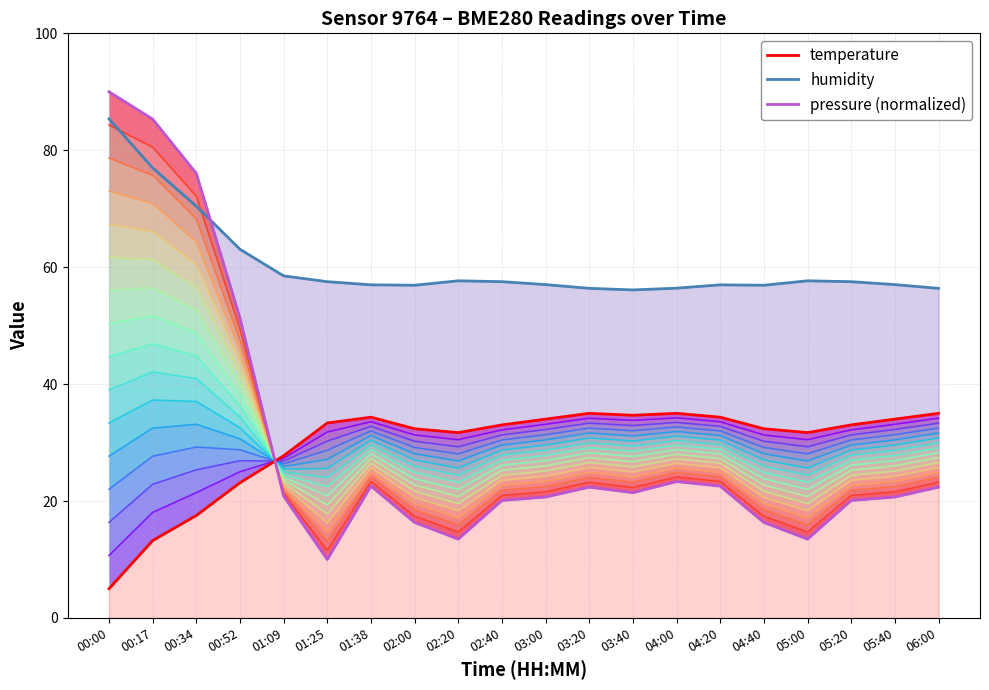

Reading left to right, transcribe all the data shown in this chart.

pressure: 90.0	85.3	76.0	51.3	20.8	10.0	22.6	16.3	13.5	20.1	20.7	22.4	21.4	23.3	22.6	16.3	13.5	20.1	20.7	22.4
humidity: 85.4	77.0	70.4	63.1	58.5	57.5	57.0	56.9	57.7	57.5	57.0	56.4	56.1	56.4	57.0	56.9	57.7	57.5	57.0	56.4
temperature: 5.0	13.2	17.5	23.1	27.7	33.4	34.3	32.4	31.7	33.0	34.0	35.0	34.7	35.0	34.3	32.4	31.7	33.0	34.0	35.0